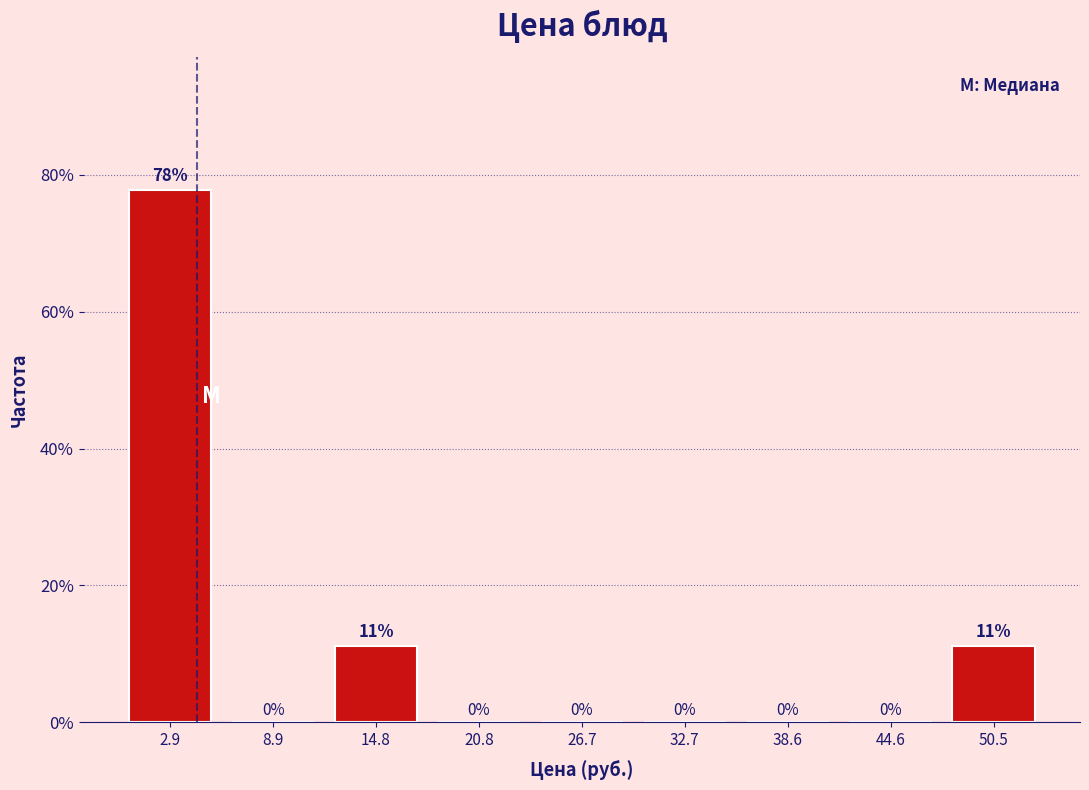

Over which range of the x-axis is the bar tallest?

0 to 6